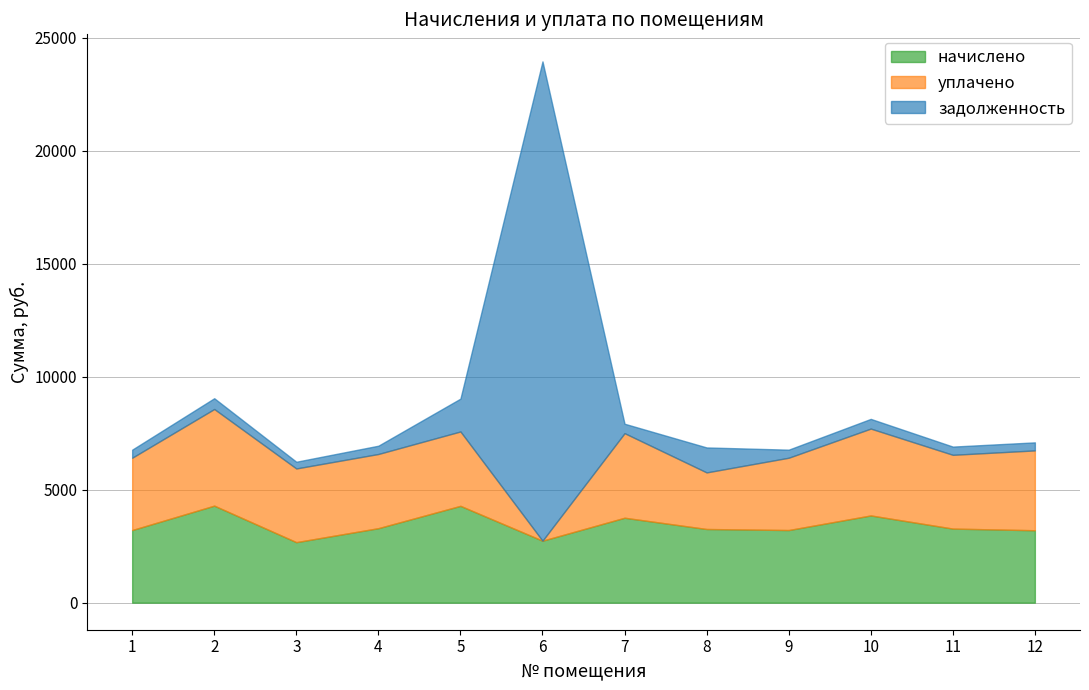

Between 2 and 1, which is larger?

2